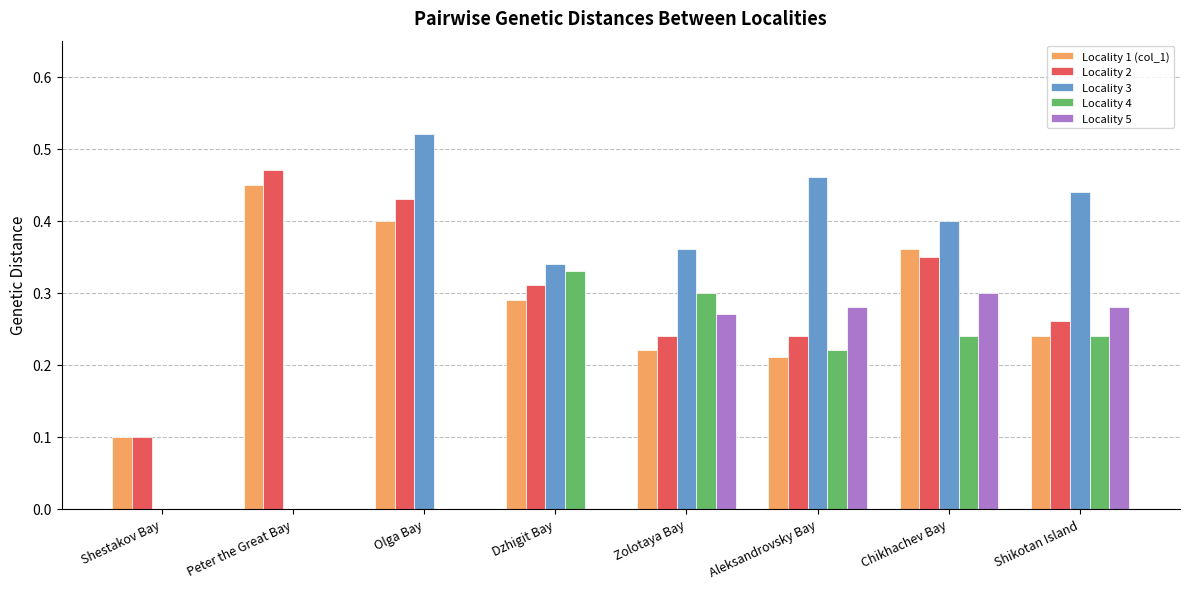

The Locality 1 (col_1) series shows 0.5 at Dzhigit Bay. True or false?

False